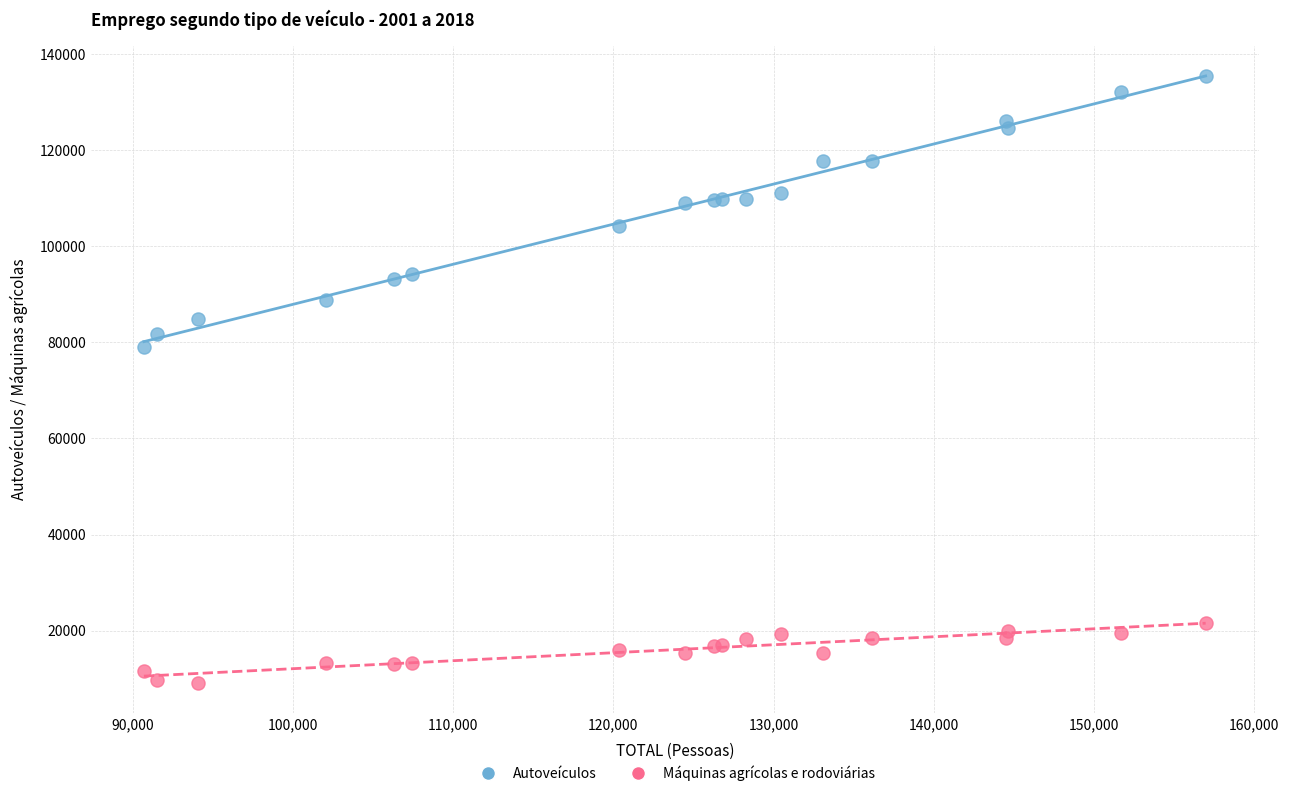

Which series has the widest spread of Y values?

Autoveículos